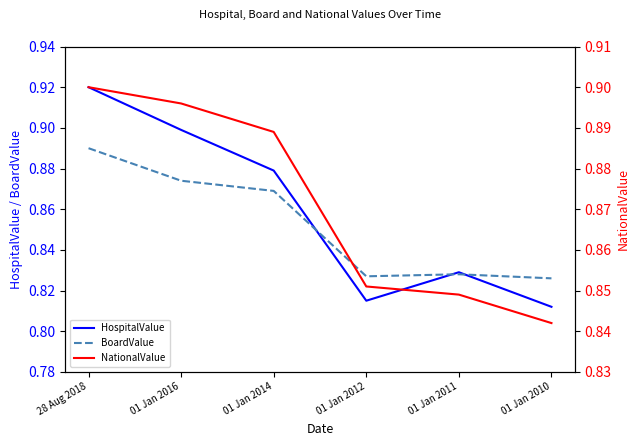

Which series has the widest spread of values?

HospitalValue